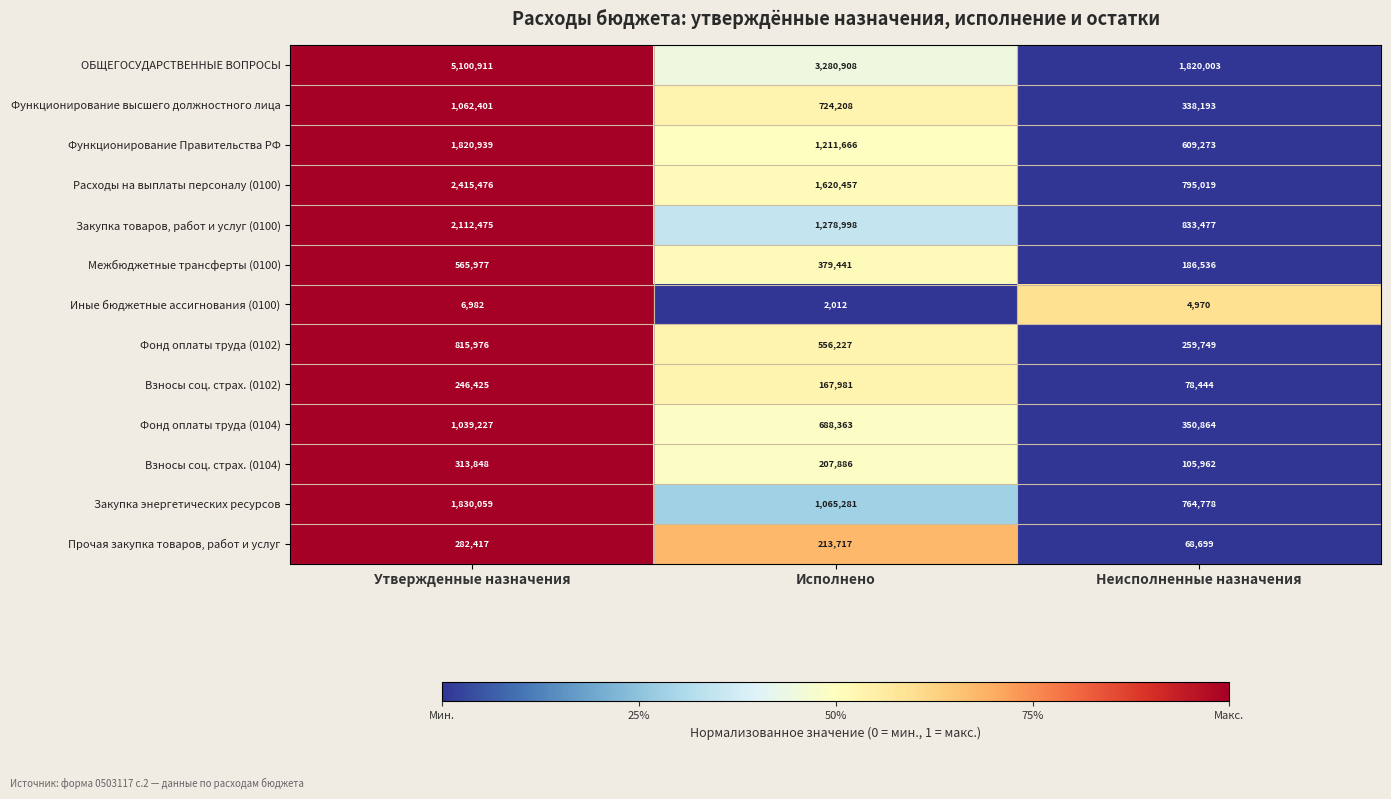

At which label does Фонд оплаты труда (0104) first exceed 688363?

Утвержденные назначения